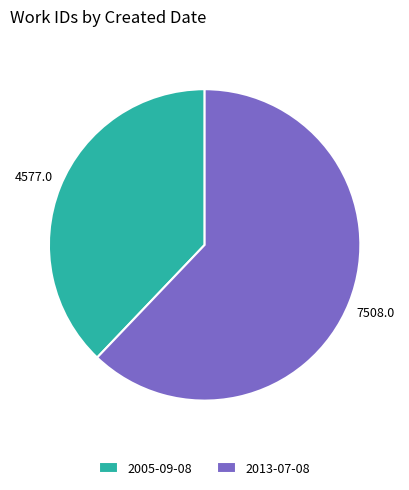

Does 2005-09-08 represent more than half of the total?

No